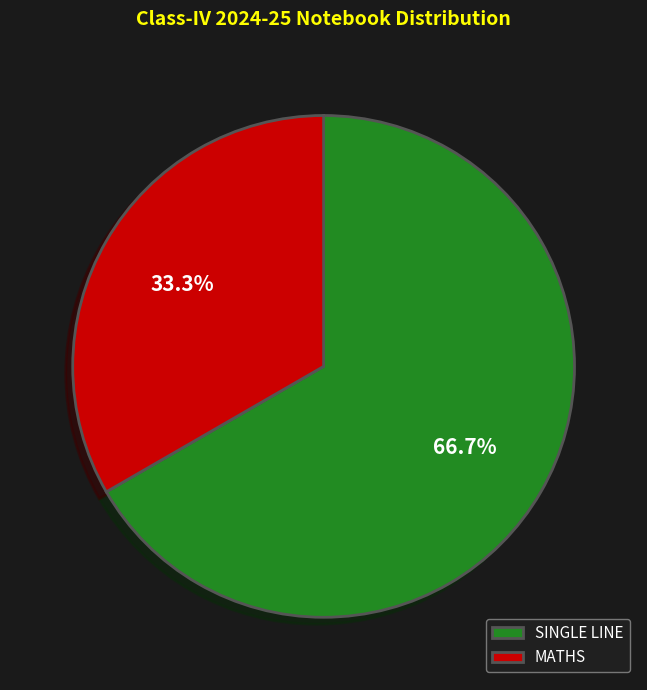

To the nearest percent, what is the combined percentage of SINGLE LINE and MATHS?

100%